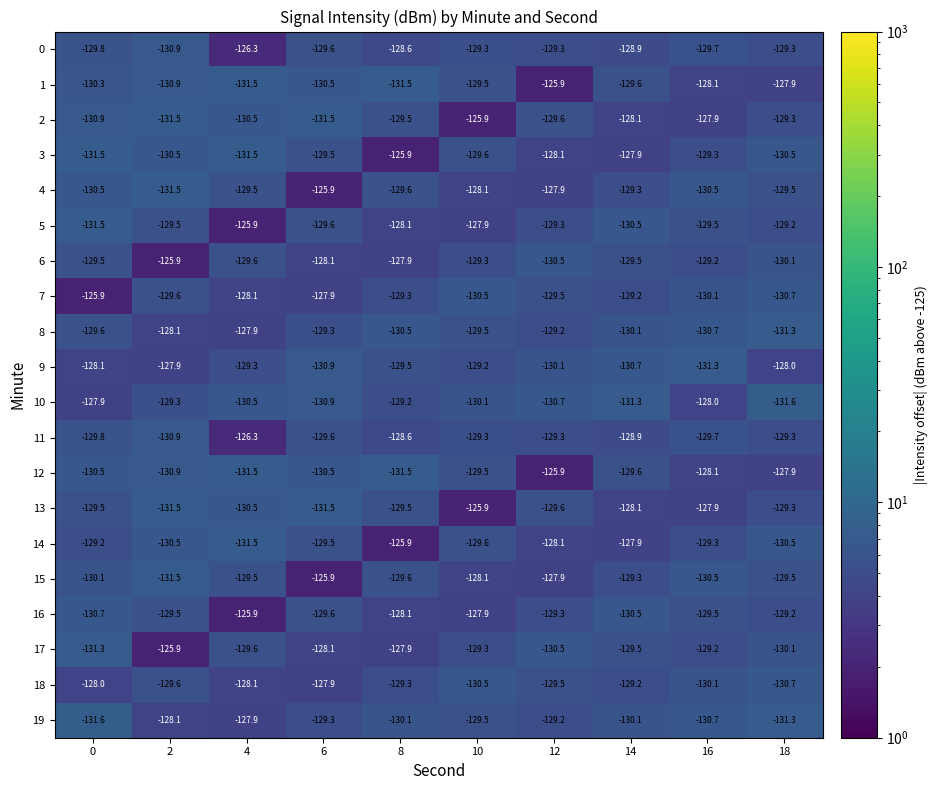

Rank the categories by 9 value from lowest to highest.

16, 6, 14, 12, 8, 4, 10, 0, 18, 2